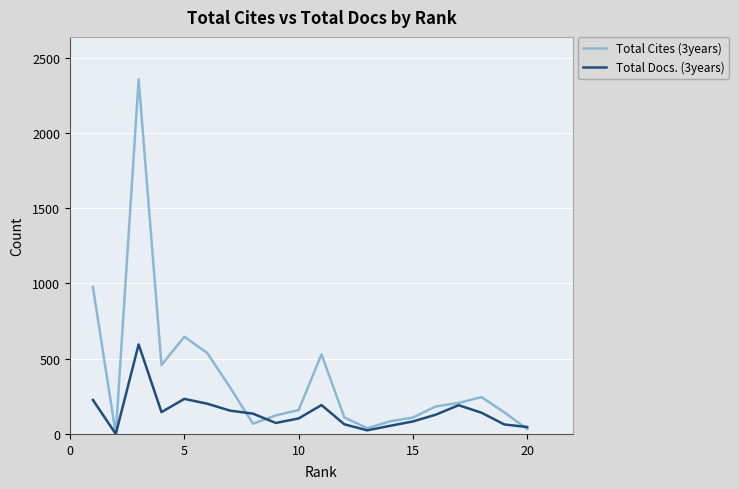

List the series in order of their peak value, highest first.

Total Cites (3years), Total Docs. (3years)